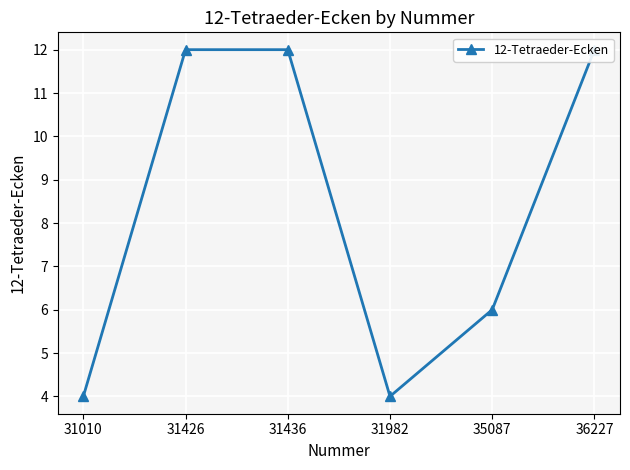

How many lines are shown in the chart?

1